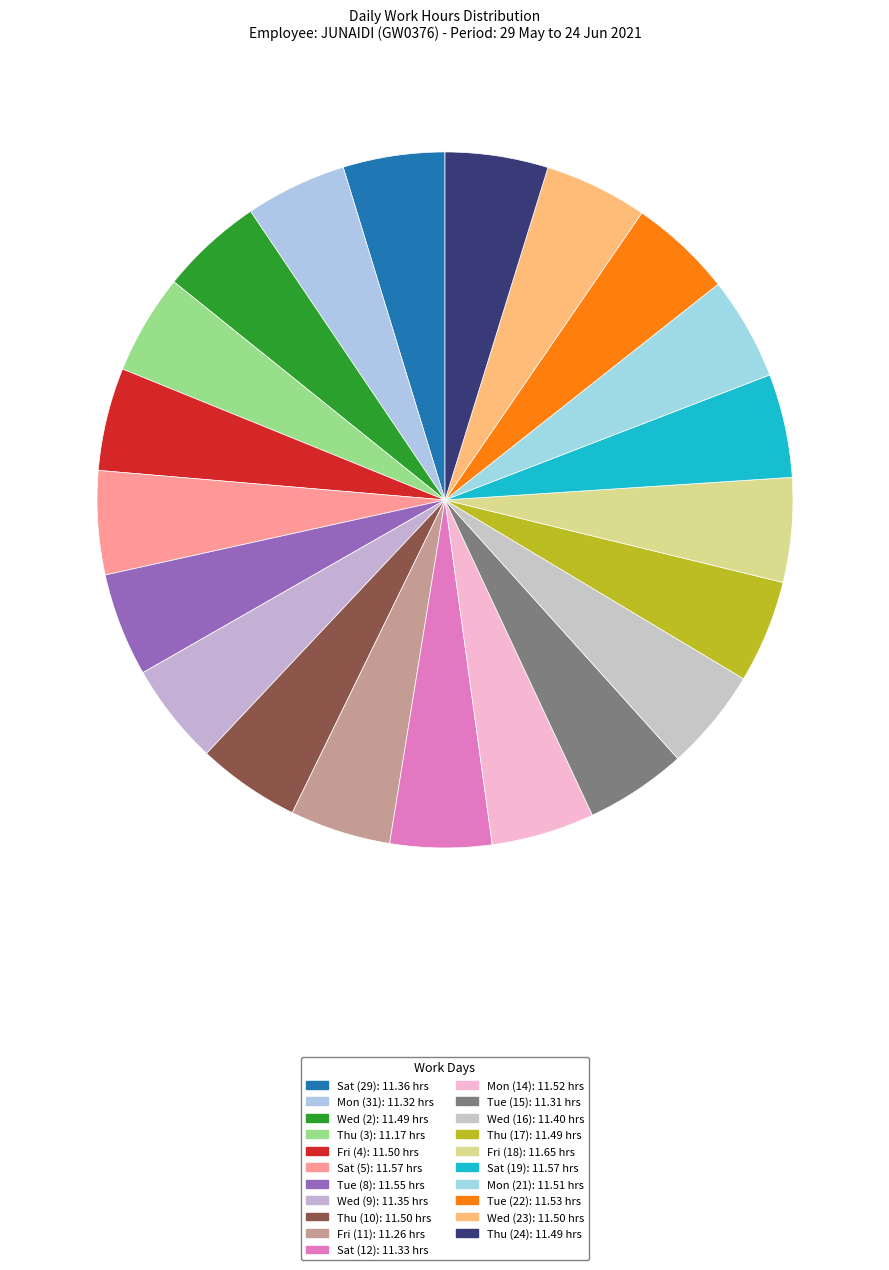

Which slice is the smallest?

Thu (3)